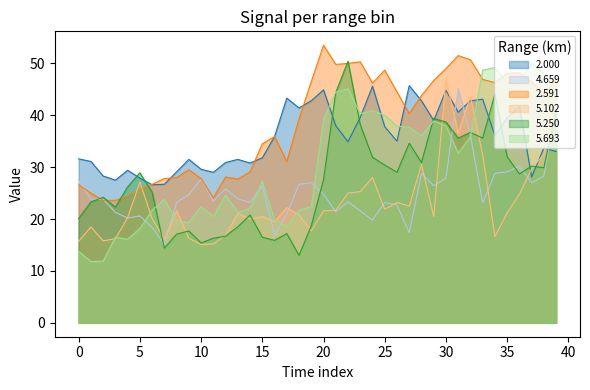

True or false: 2.000 has a value of 44.8 at 30.

True